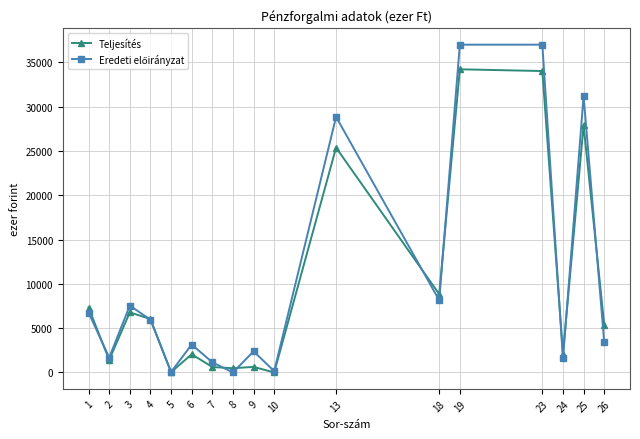

What is the maximum value shown in the chart?

37000